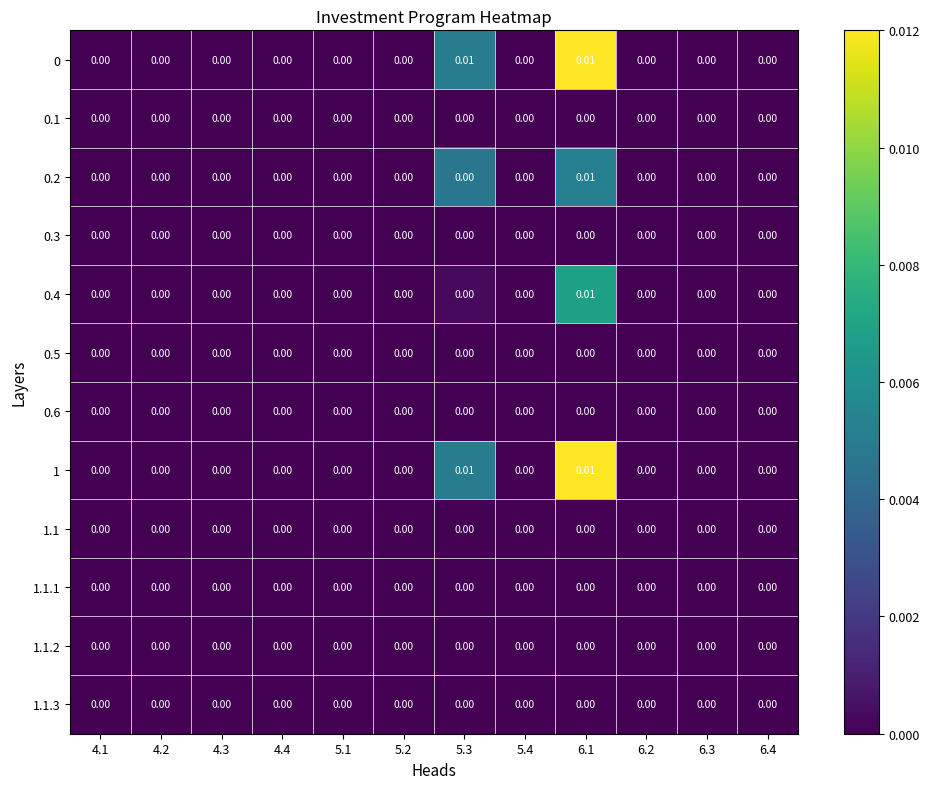

Is the value of 0.5 at 4.1 greater than the value of 0 at 6.1?

No